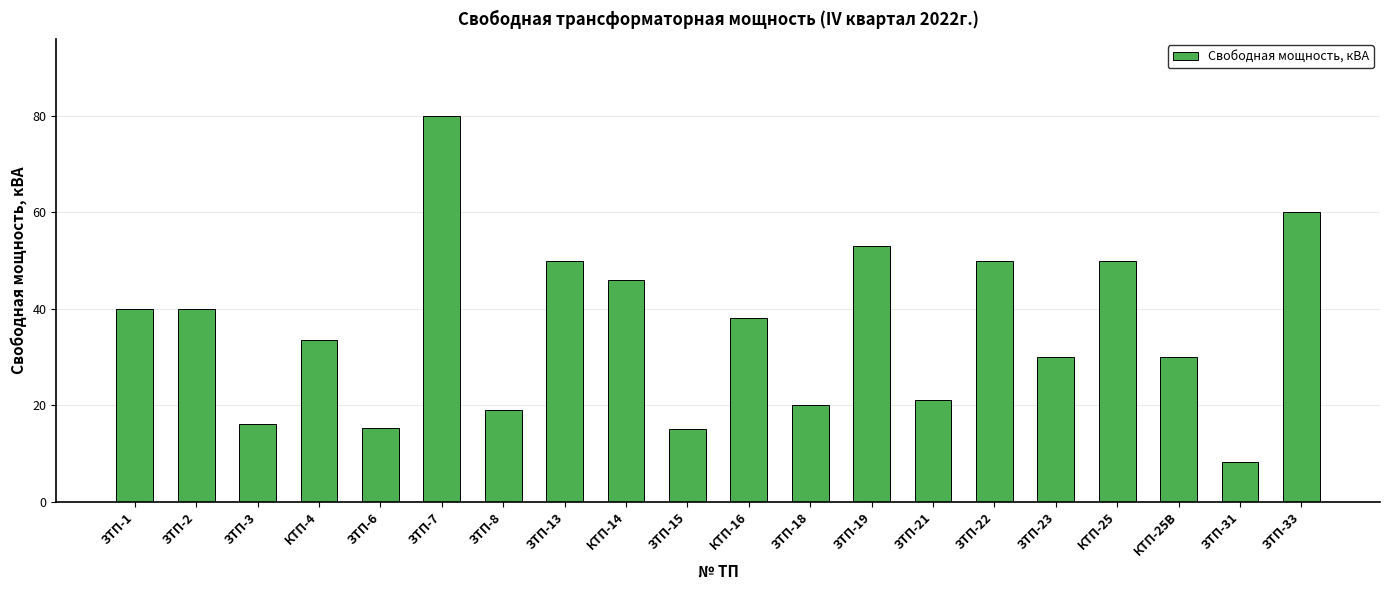

Which label corresponds to the largest value in the chart?

ЗТП-7